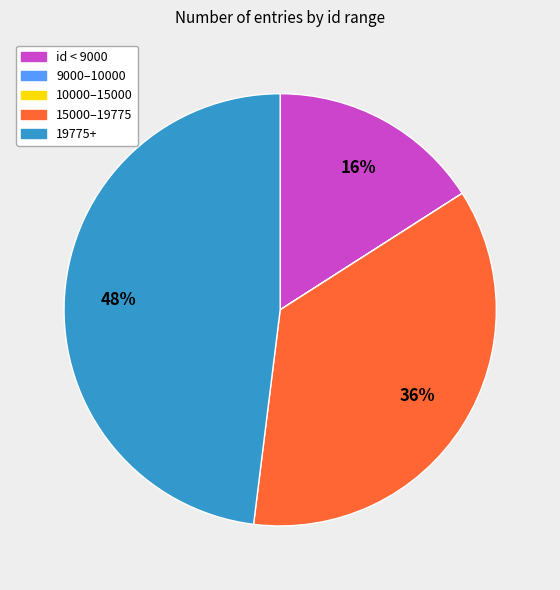

To the nearest percent, what is the difference between the largest and smallest slice percentages?

48%